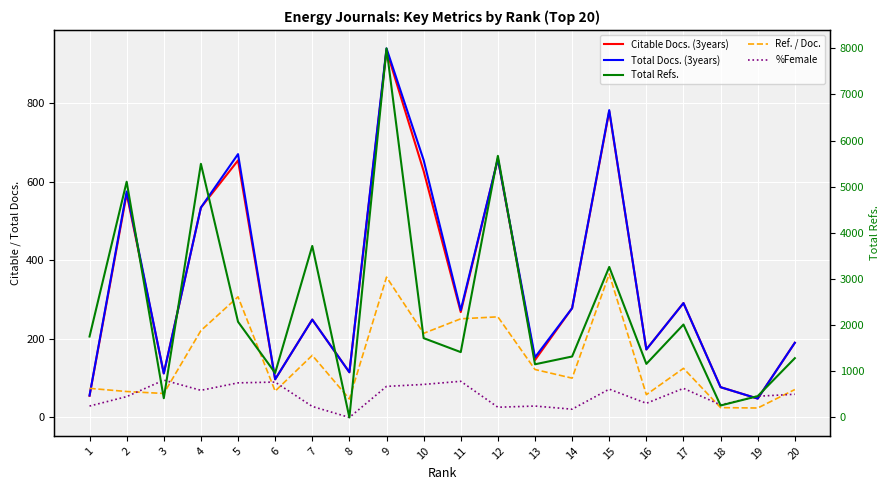

Which label corresponds to the largest value in the chart?

9